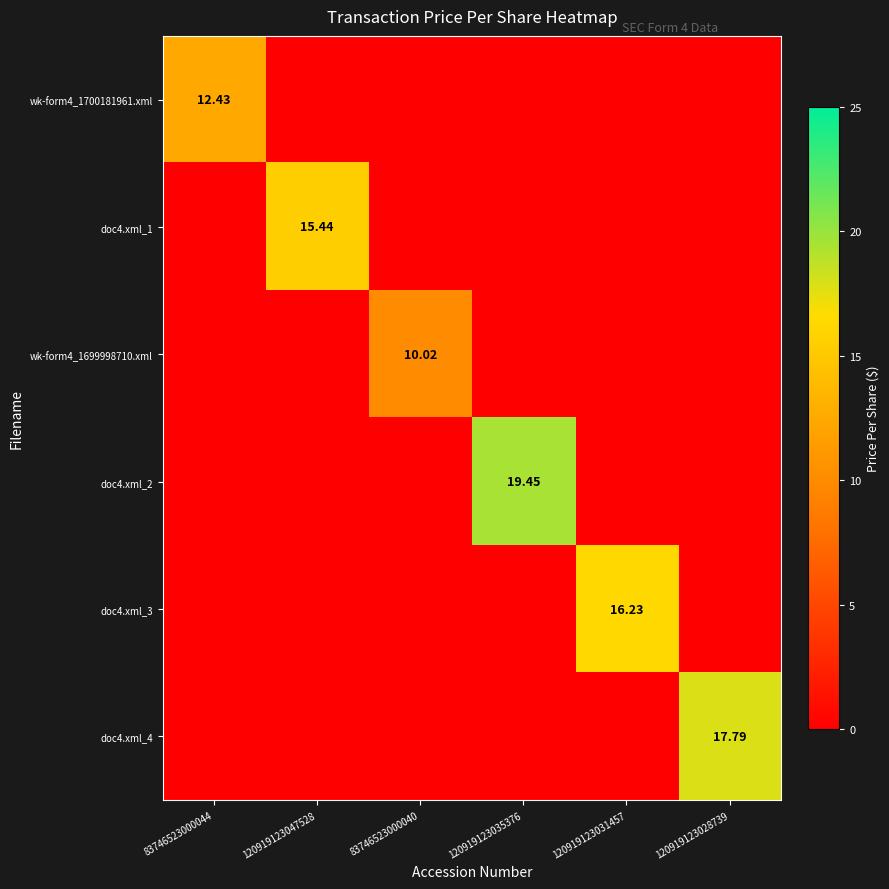

Is the value of doc4.xml_3 at 120919123028739 greater than the value of doc4.xml_2 at 120919123047528?

No